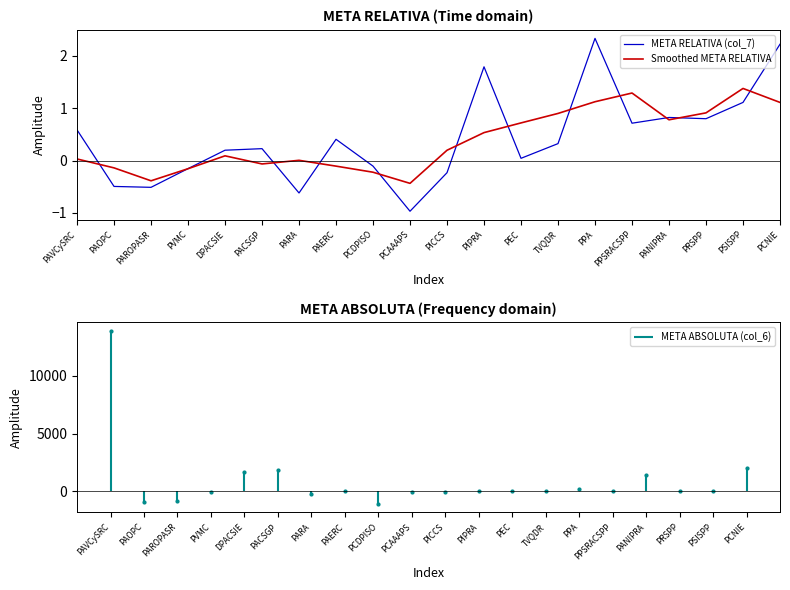

At which category does Smoothed META RELATIVA reach its first local valley?

PAROPASR